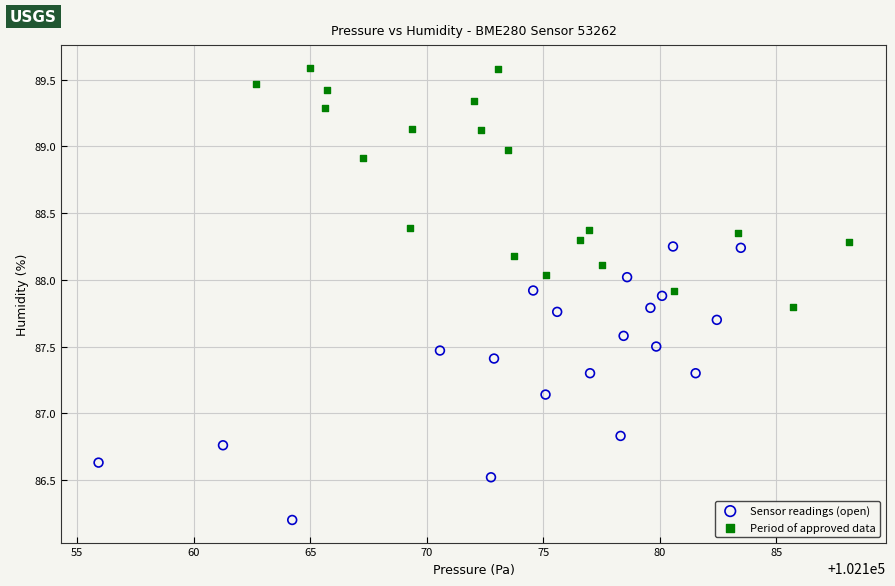

Which series has the widest spread of Y values?

Sensor readings (open)